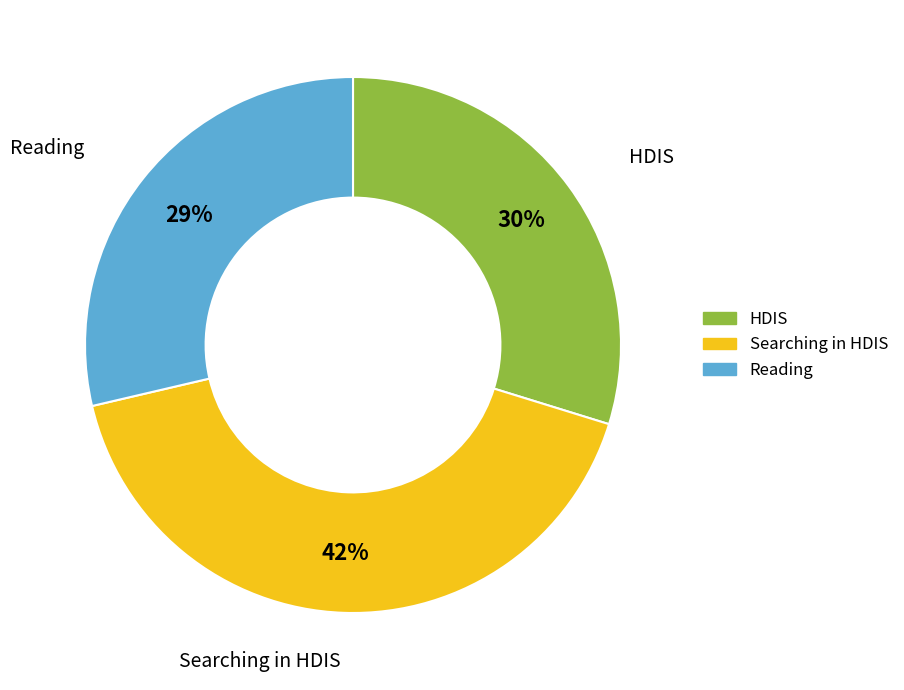

What is the largest slice in the pie chart?

Searching in HDIS